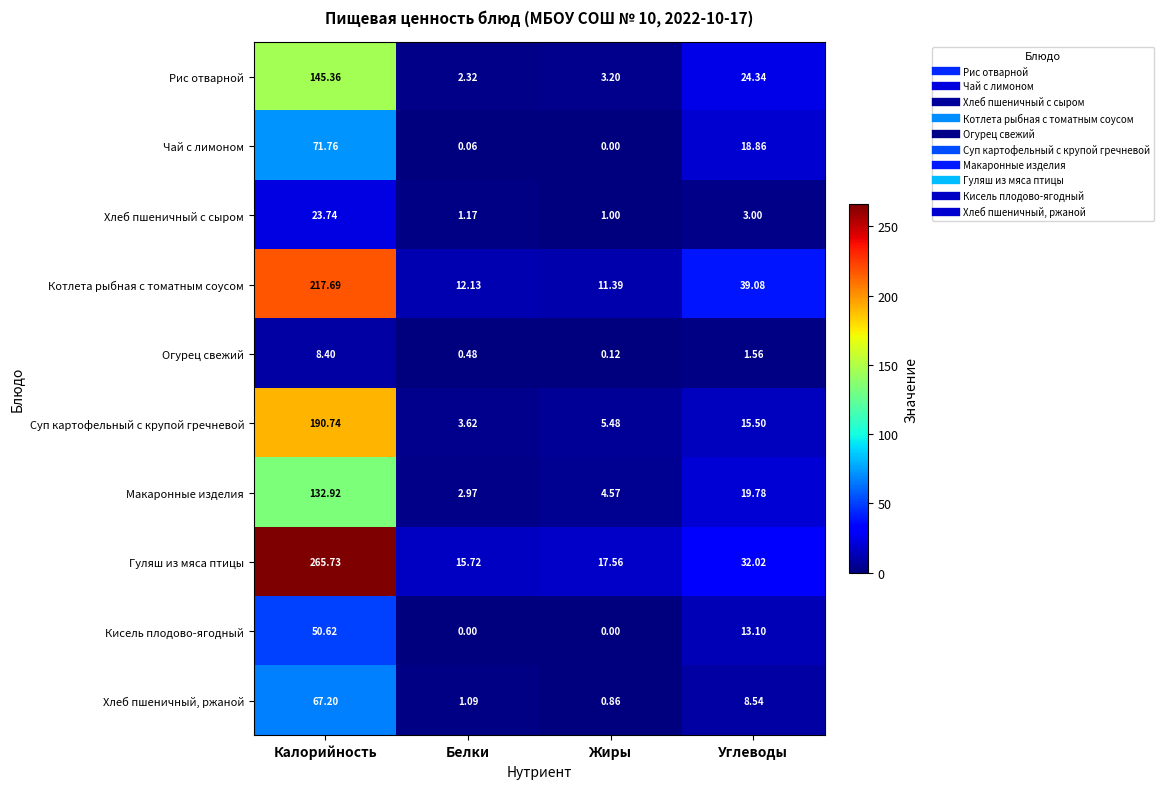

At which category is the sum across all series the highest?

Калорийность